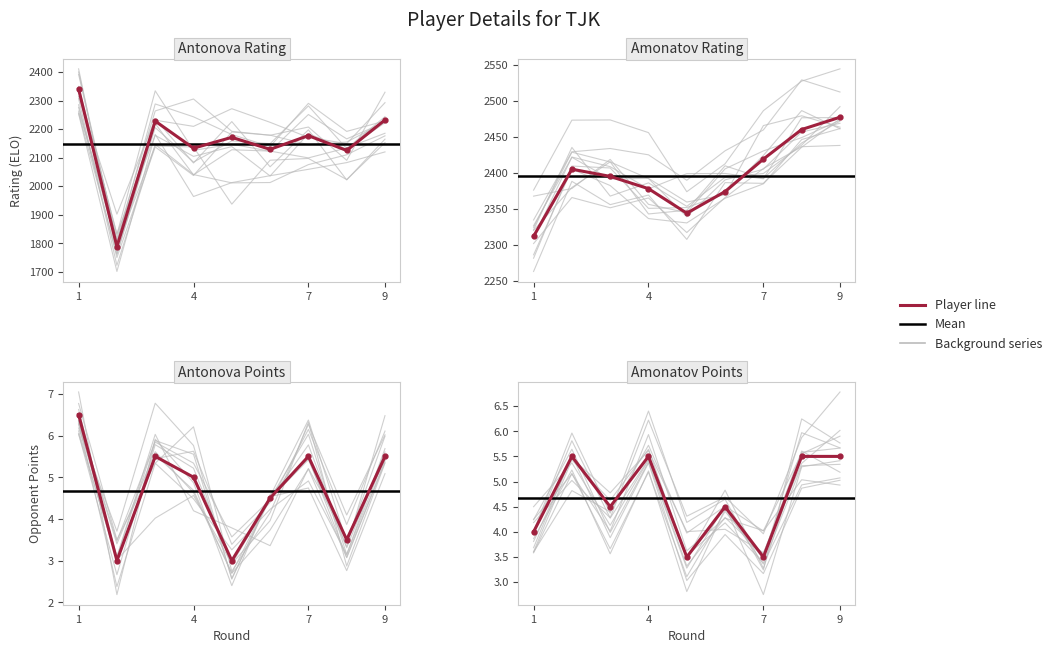

At 3, list the series in order from smallest to largest.

Amonatov Points, Antonova Points, Antonova Rating, Amonatov Rating